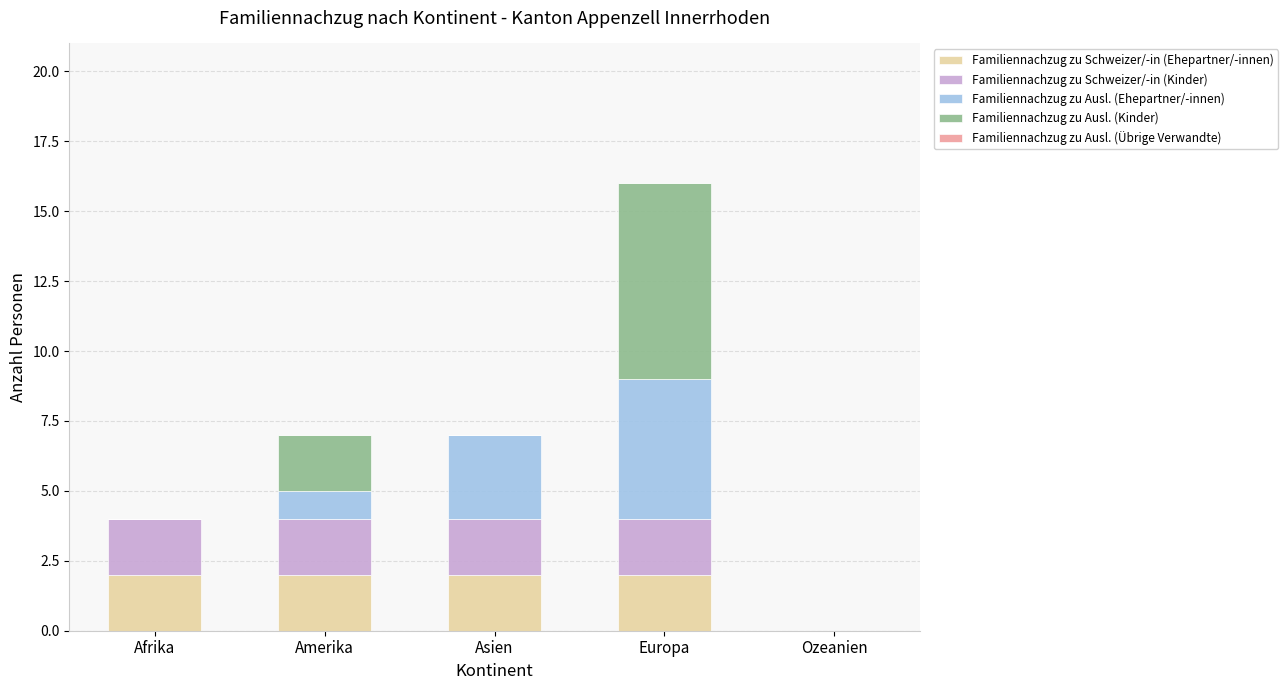

What is the total value across all series at Afrika?

4